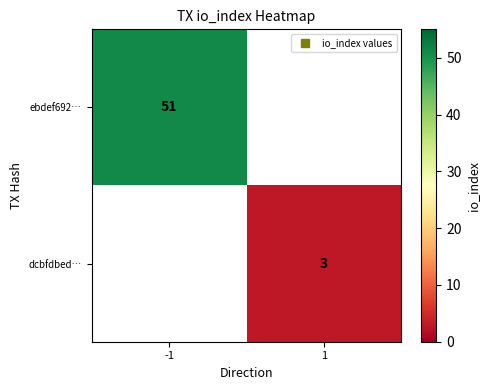

What is the smallest value displayed?

3.0